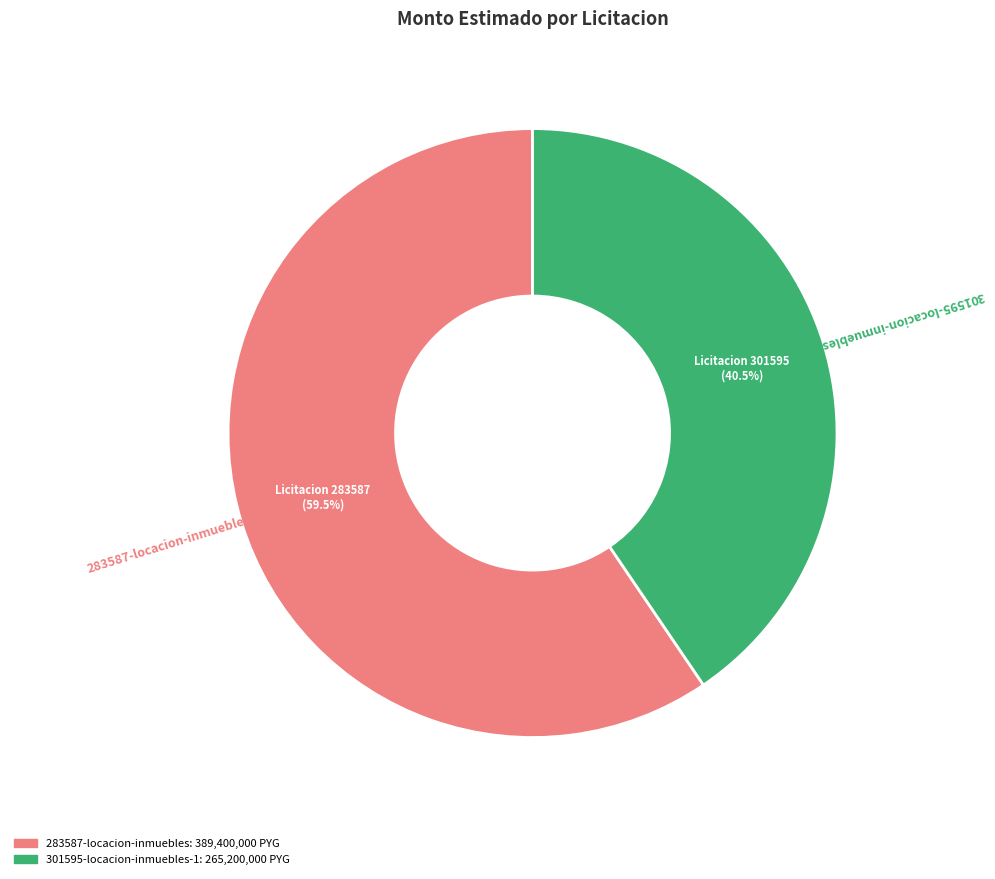

What is the ratio of the value at 301595-locacion-inmuebles-1 to the value at 283587-locacion-inmuebles?

0.7